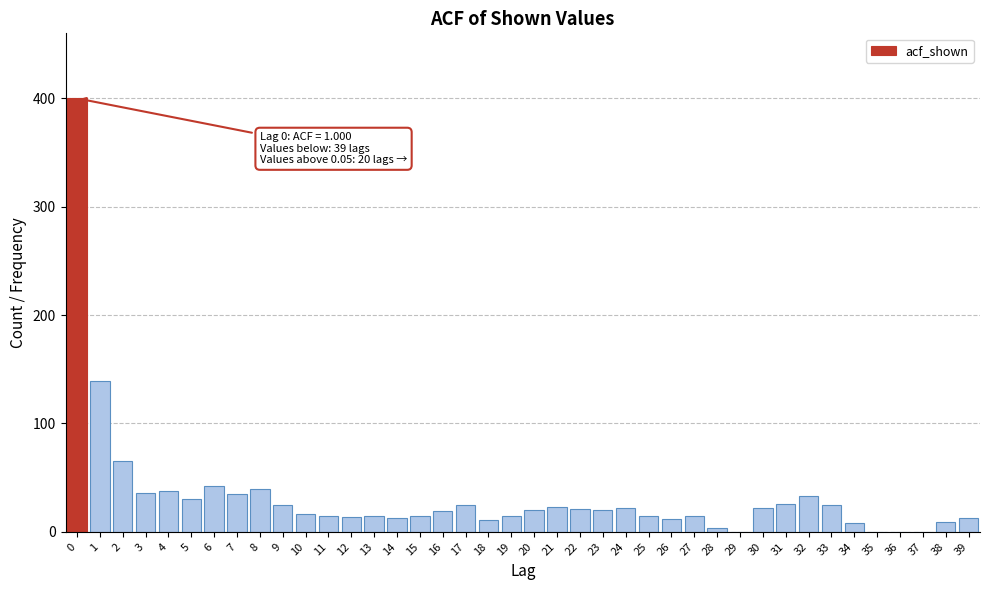

What is the sum of the values at 27 and 15?

29.2